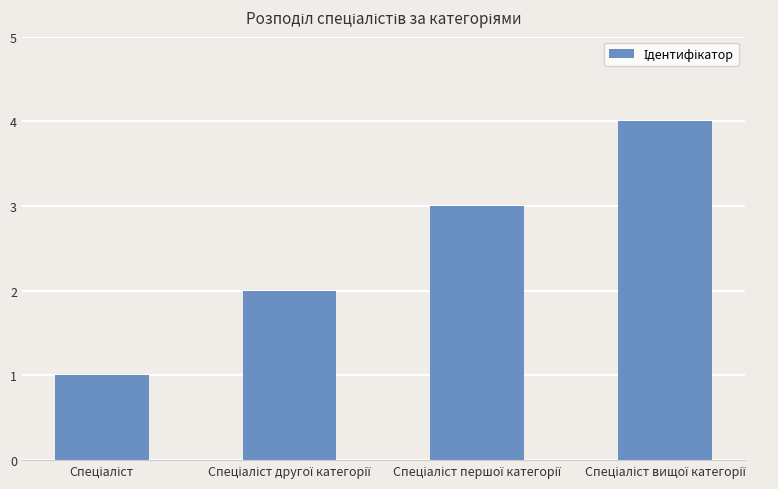

What is the greatest value displayed?

4